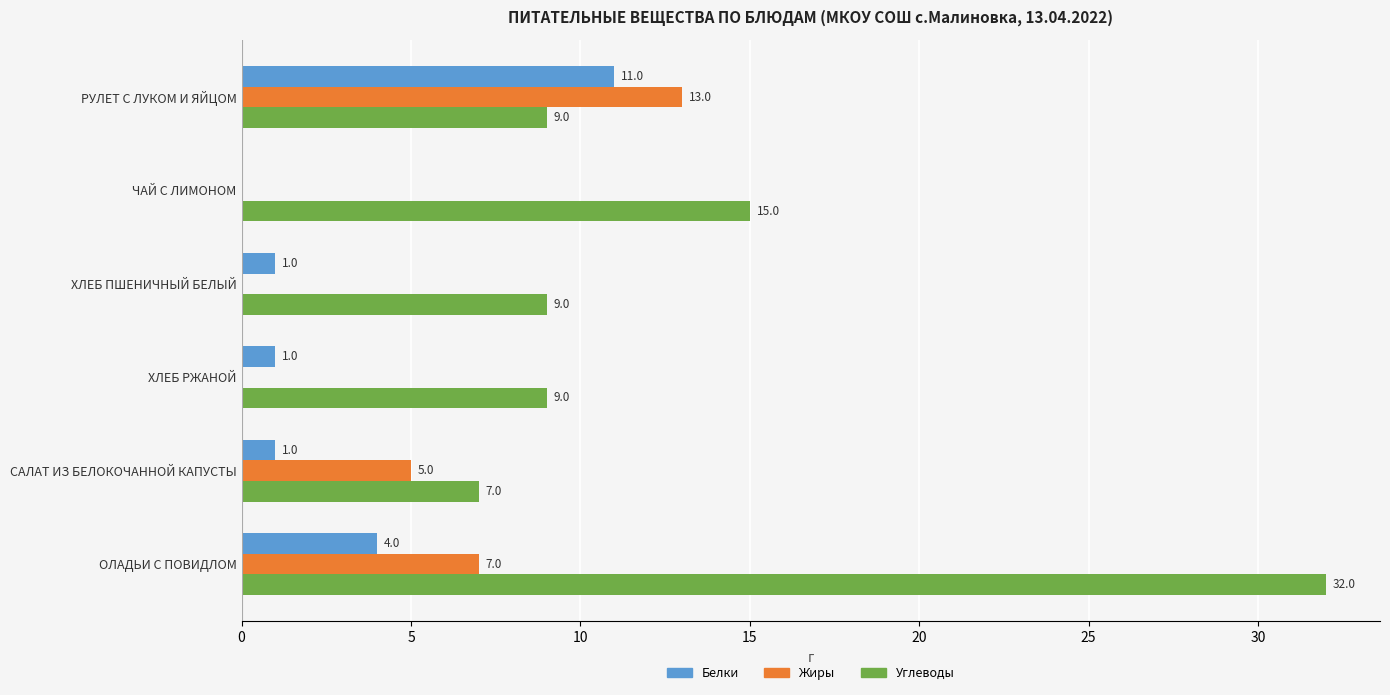

The Жиры series shows 13 at РУЛЕТ С ЛУКОМ И ЯЙЦОМ. True or false?

True